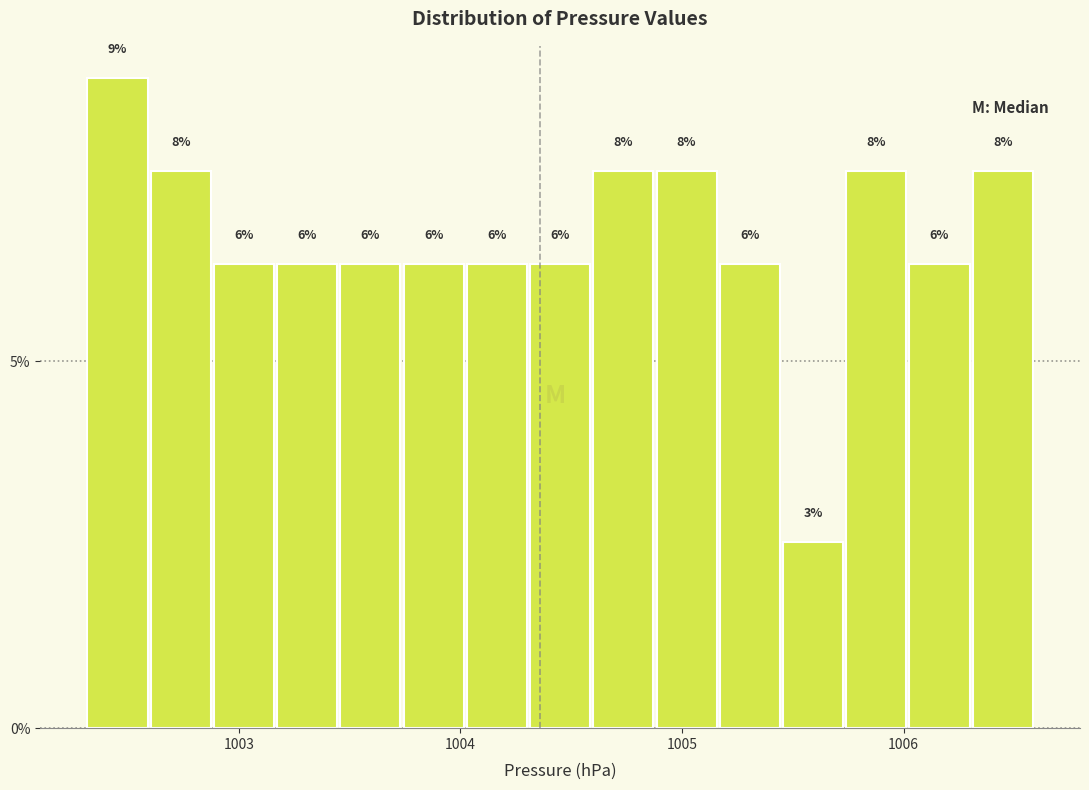

Read against the x-axis, roughly where is the centre of the tallest bar?

1002.5